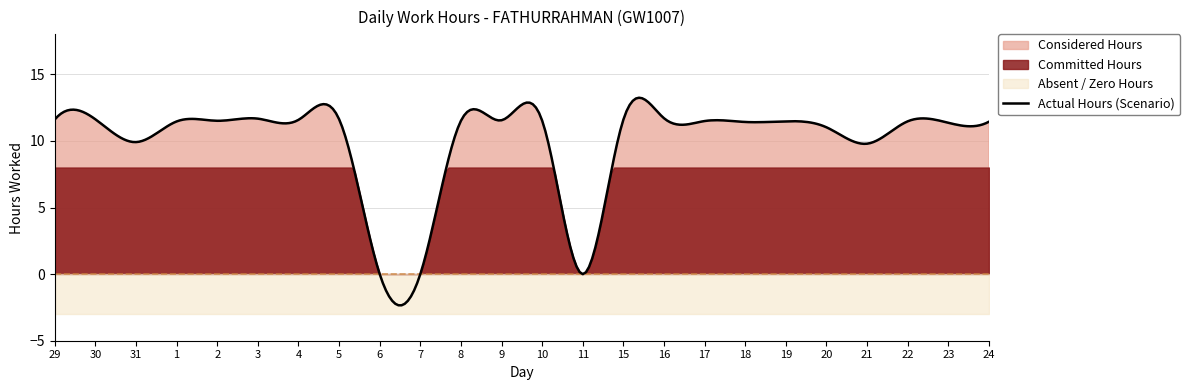

What is the label of the 2nd point from the left?

30